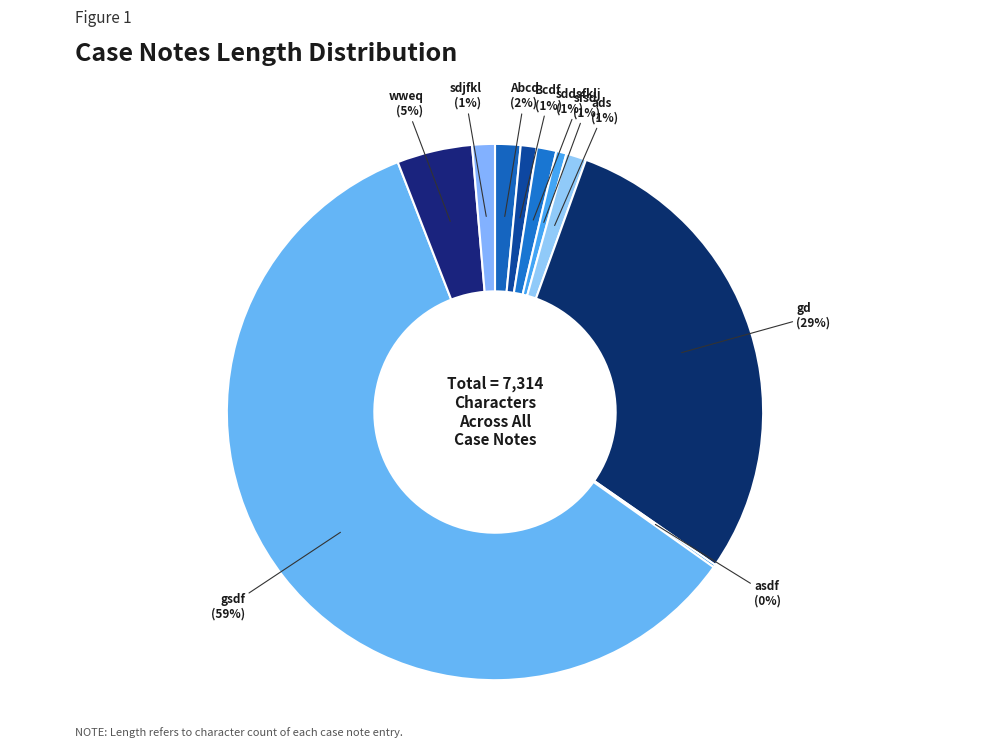

What is the majority slice?

gsdf